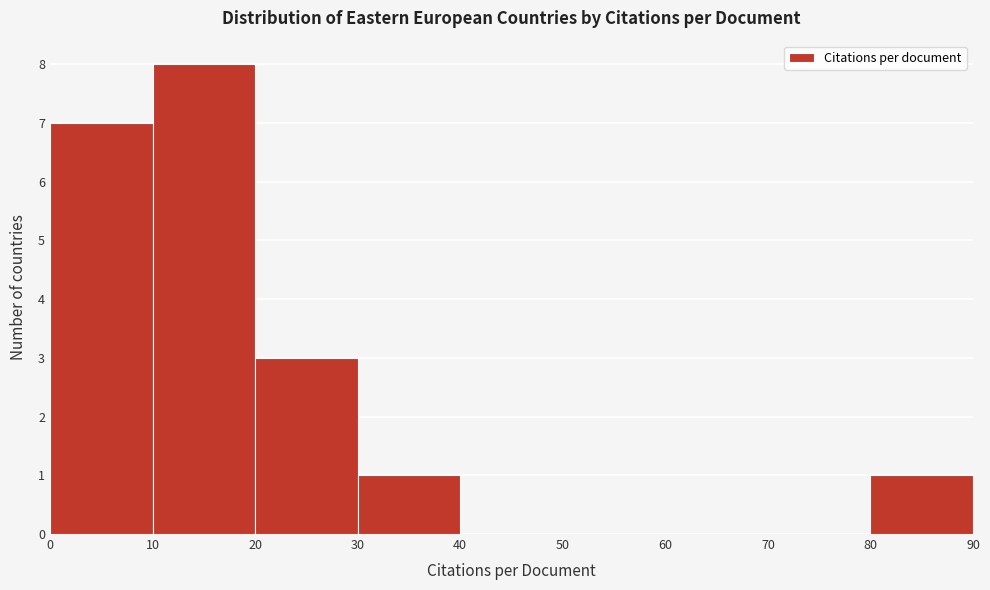

What is the height of the bar covering 10 to 20 on the x-axis? The values are not printed on the chart, so give them approximately, as read against the axis.

8